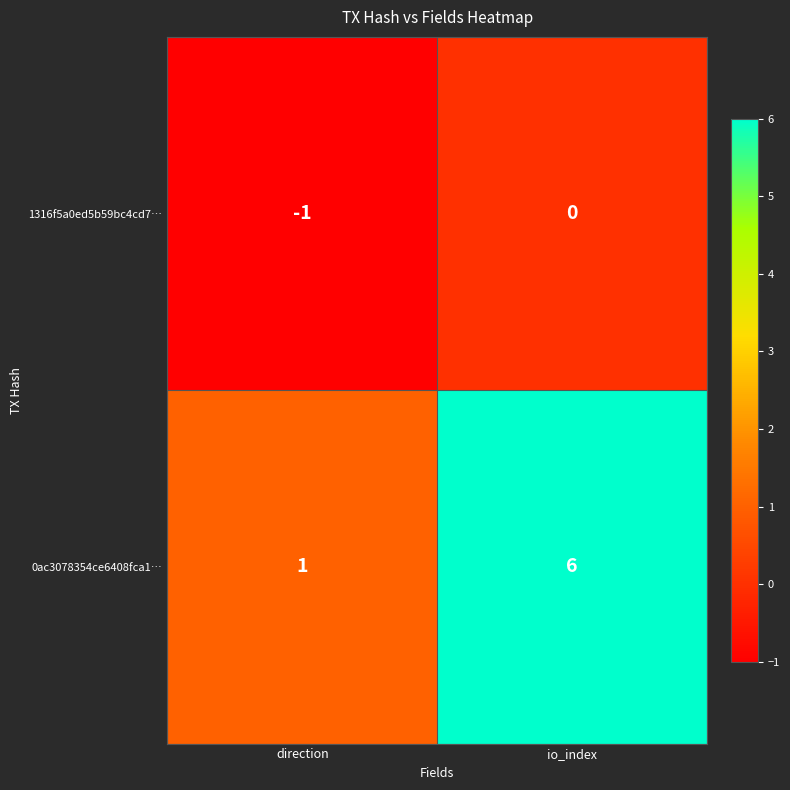

What is the difference between the 0ac3078354ce6408fca1… values at direction and io_index?

5